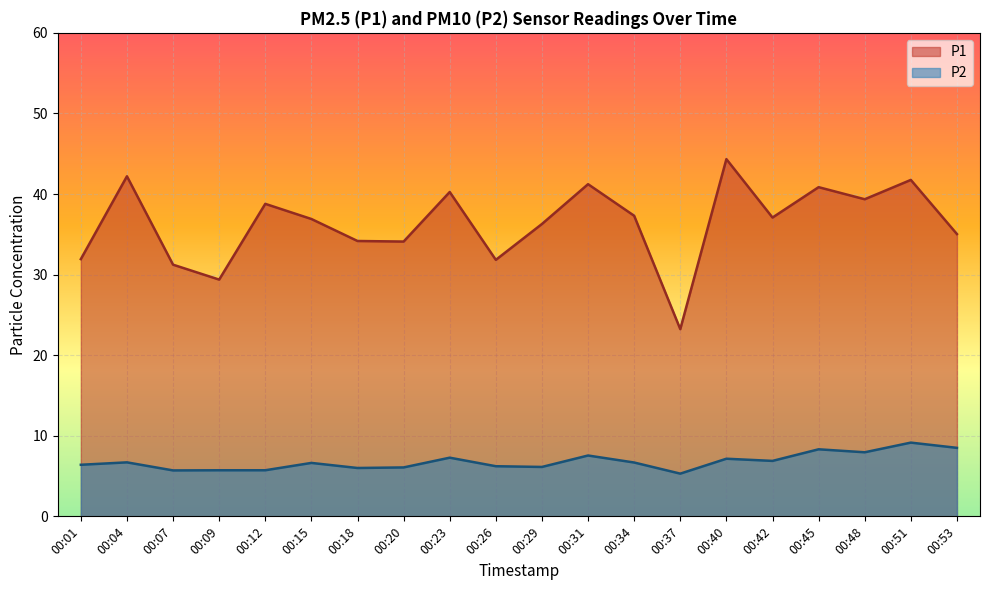

True or false: P2 and P1 intersect in this chart.

False